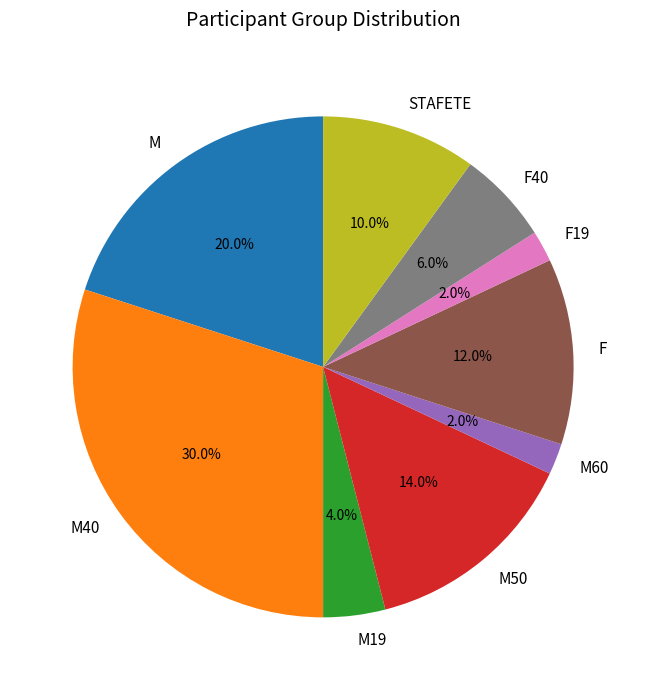

How many slices are in this pie chart?

9